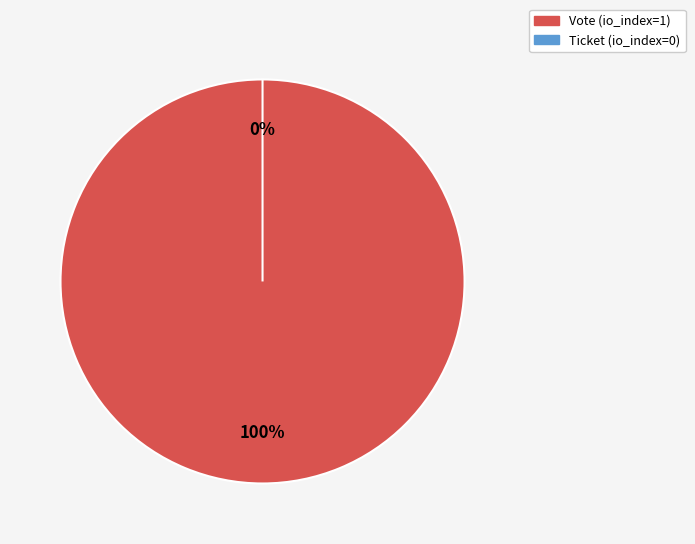

How many segments does this pie chart have?

2